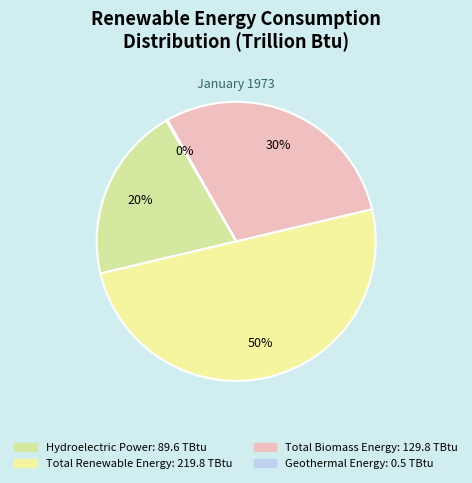

The Geothermal Energy slice represents 0% of the pie. True or false?

True